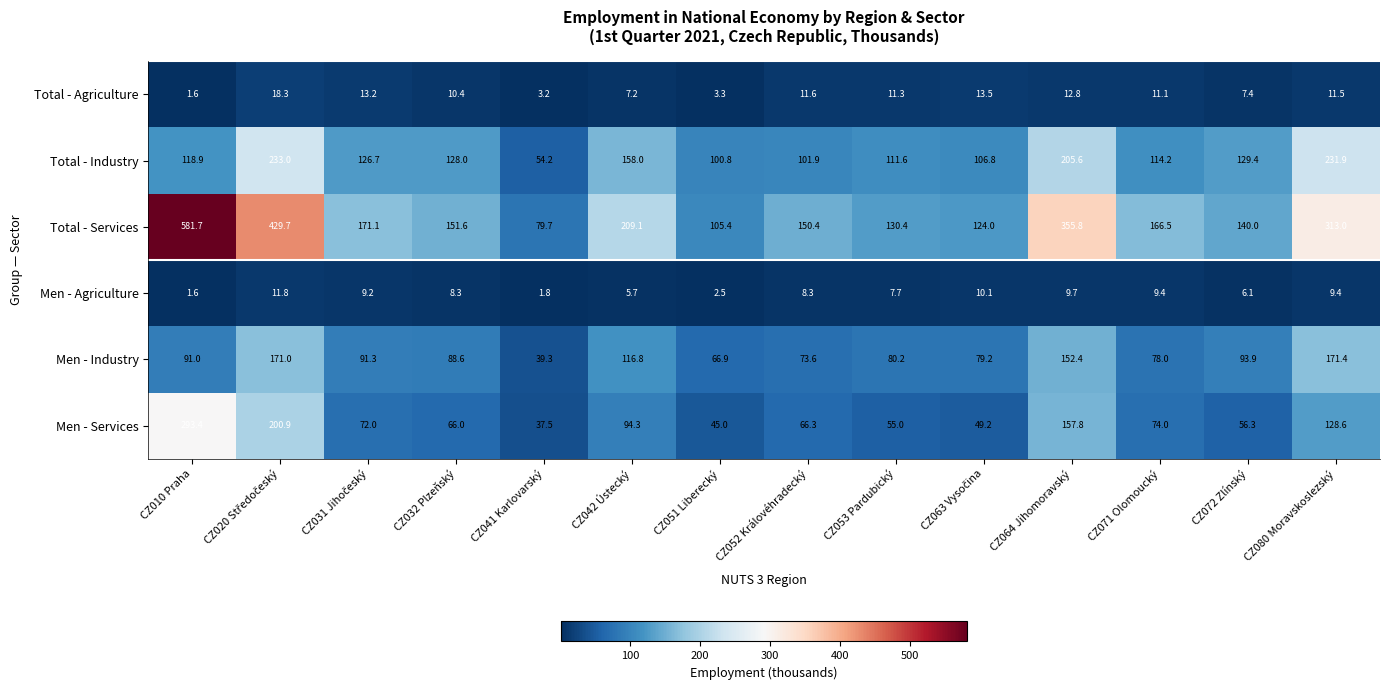

Which series has the largest total across all categories?

Total - Services